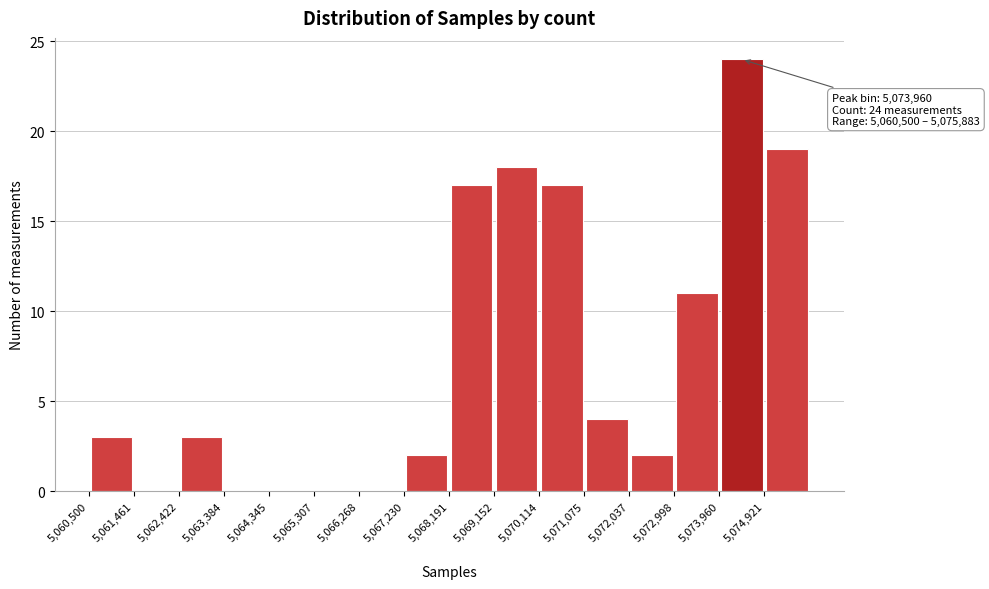

Over which range of the x-axis is the bar tallest?

5074000 to 5074900